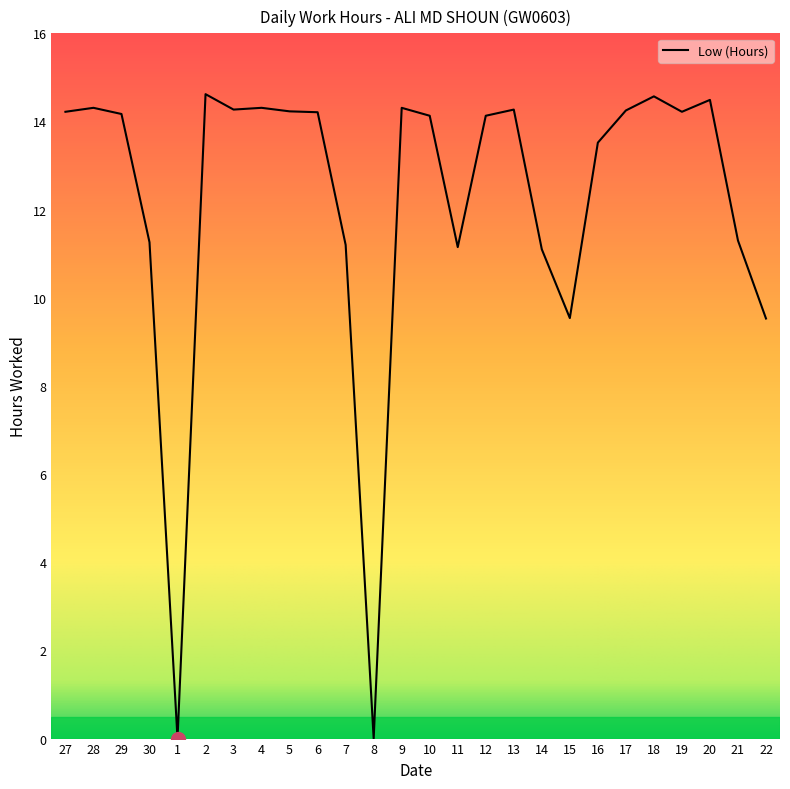

Where does the data first go above 14?

27